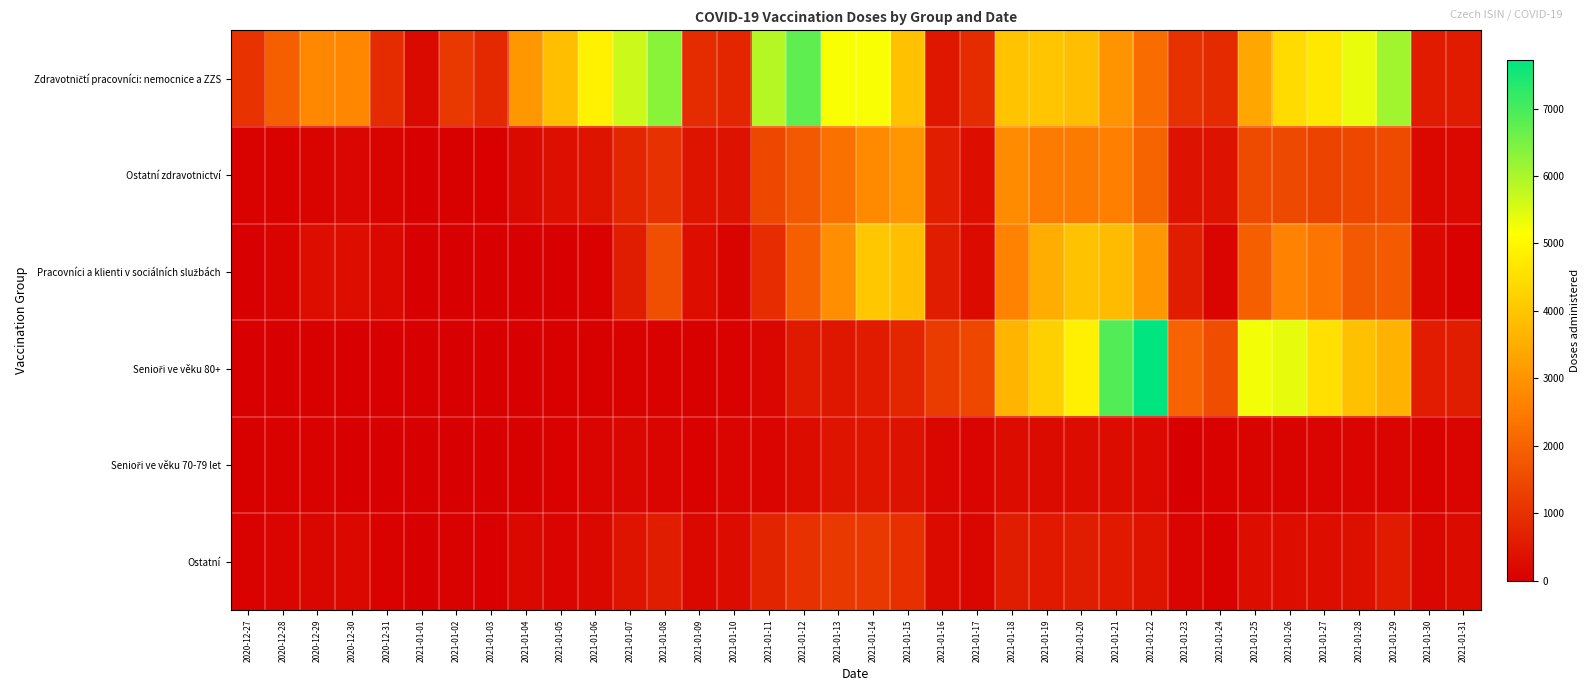

How many data points does each series have?

36